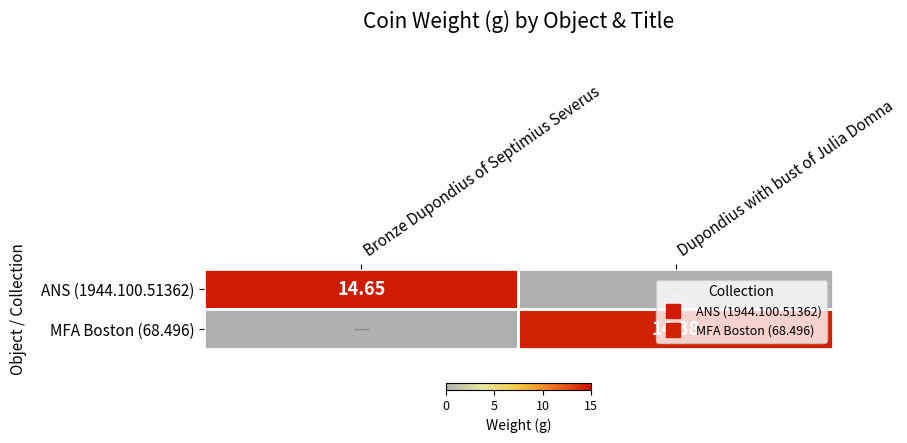

Rank the categories by MFA Boston (68.496) value from lowest to highest.

Bronze Dupondius of Septimius Severus, Dupondius with bust of Julia Domna